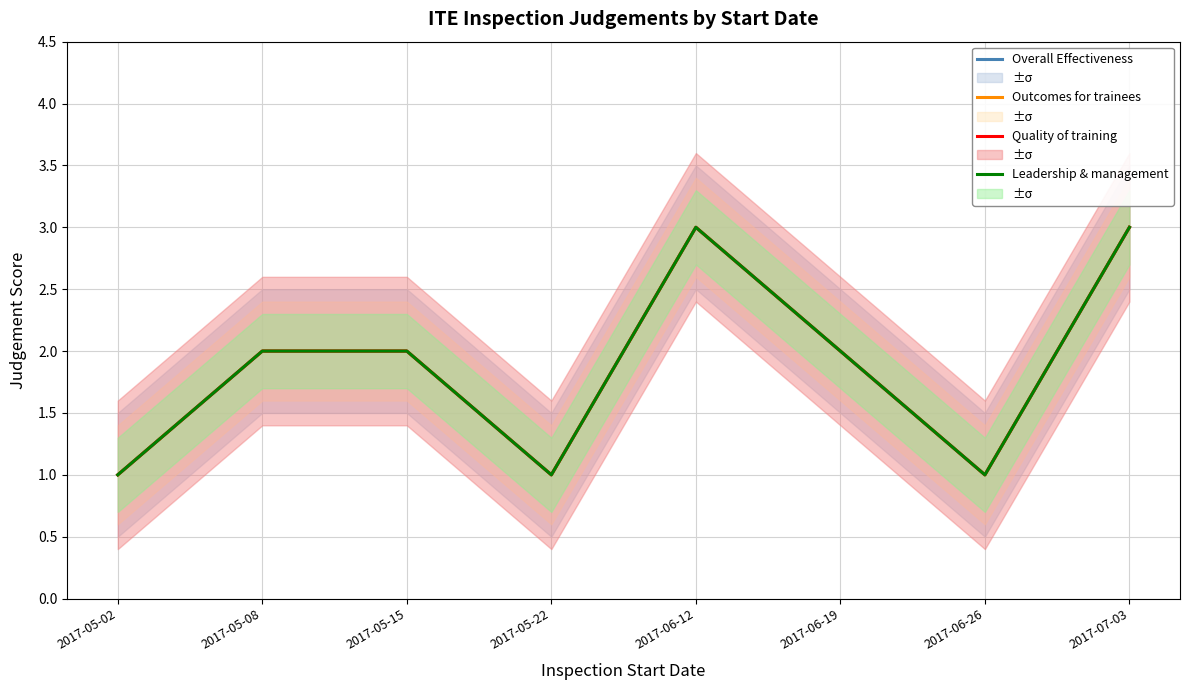

At 2017-05-22, list the series in order from smallest to largest.

Overall Effectiveness, Outcomes for trainees, Quality of training, Leadership & management